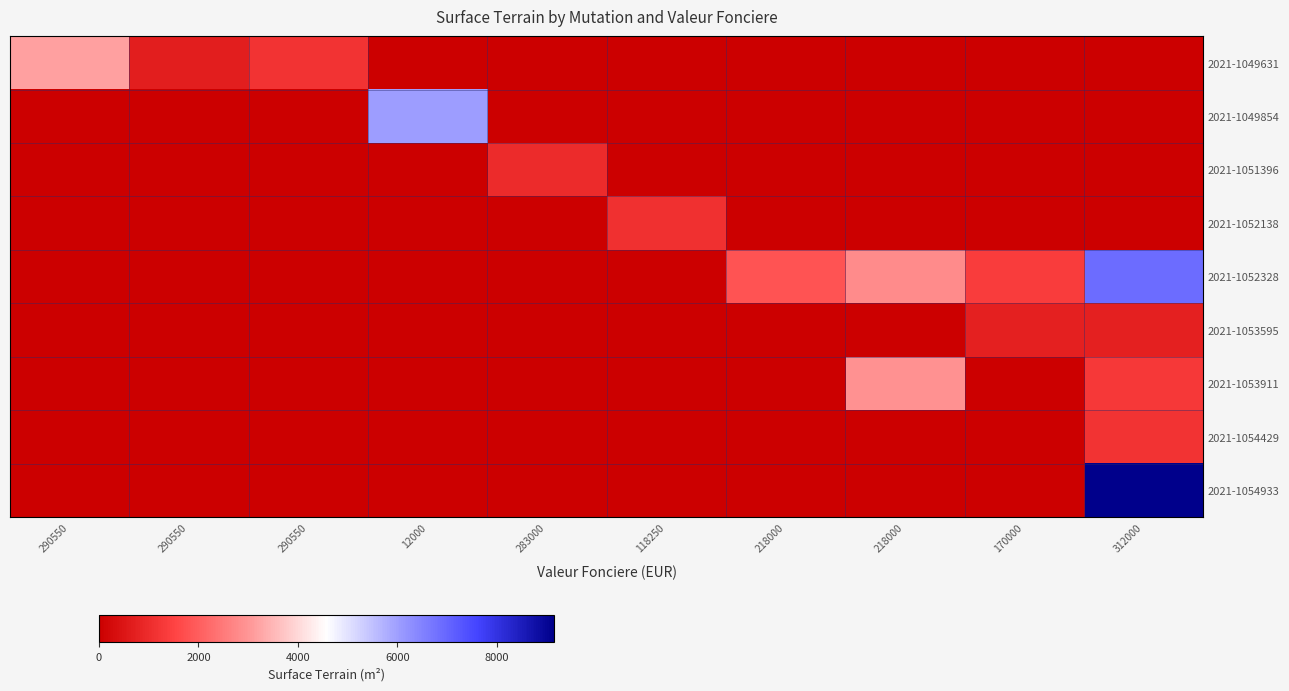

What is the spread (max minus min) of values at 218000?

1812